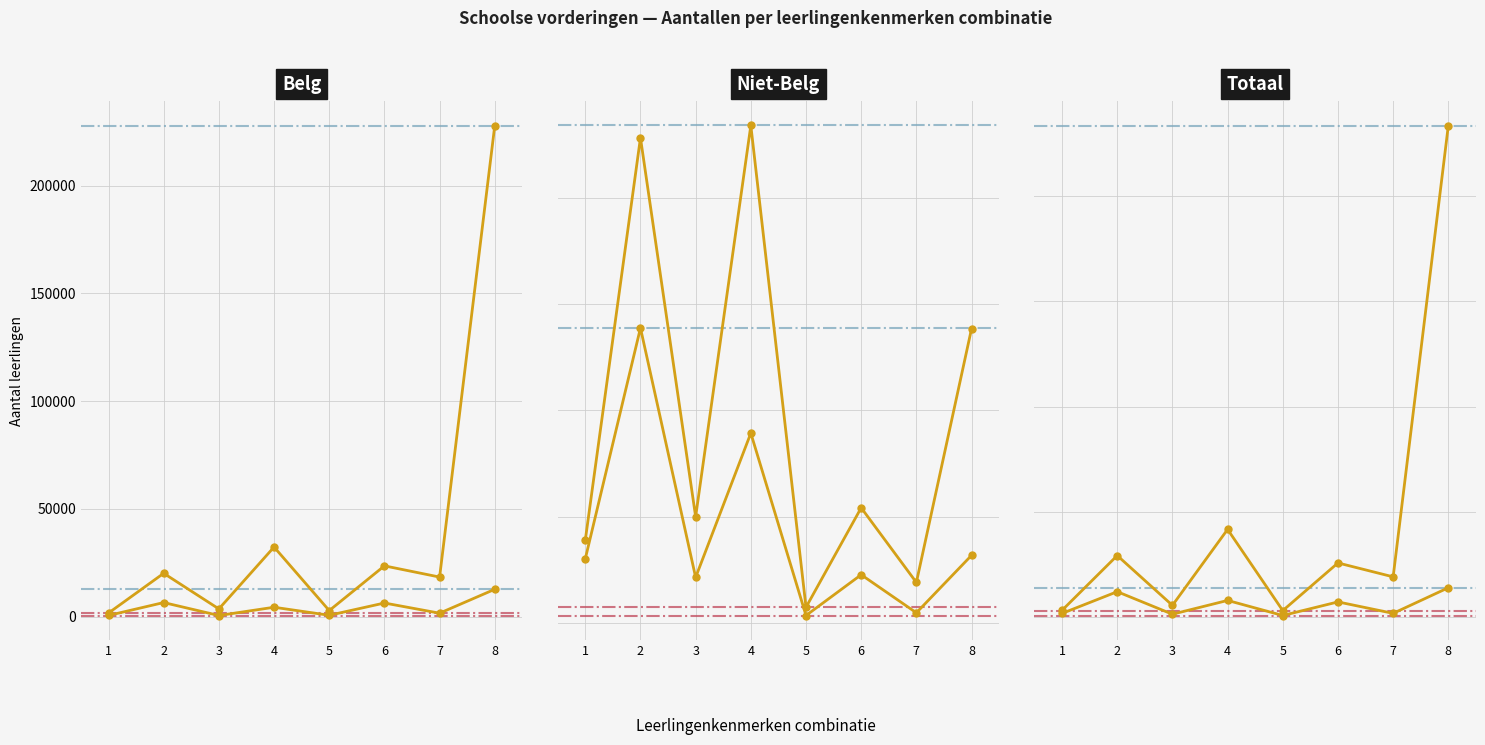

What is the value of the Op leeftijd point at the 7th from the left?

19161